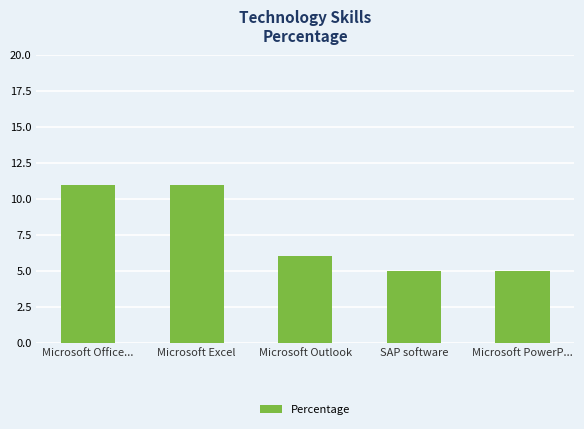

What is the change in value from Microsoft Office... to SAP software?

-6